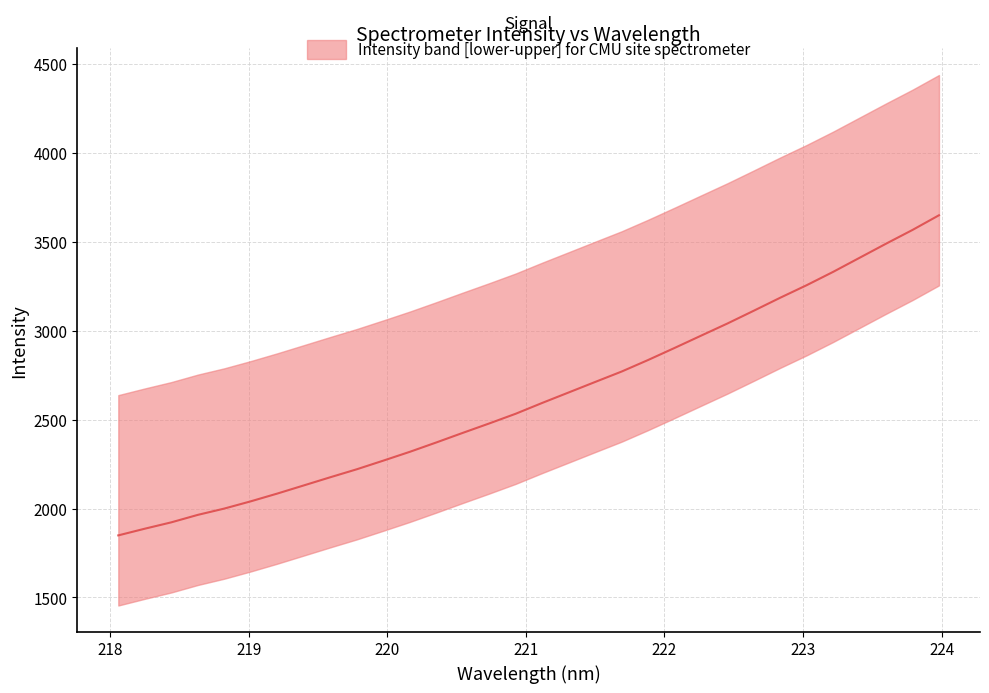

What is the value of the 27th point from the left?

3257.3